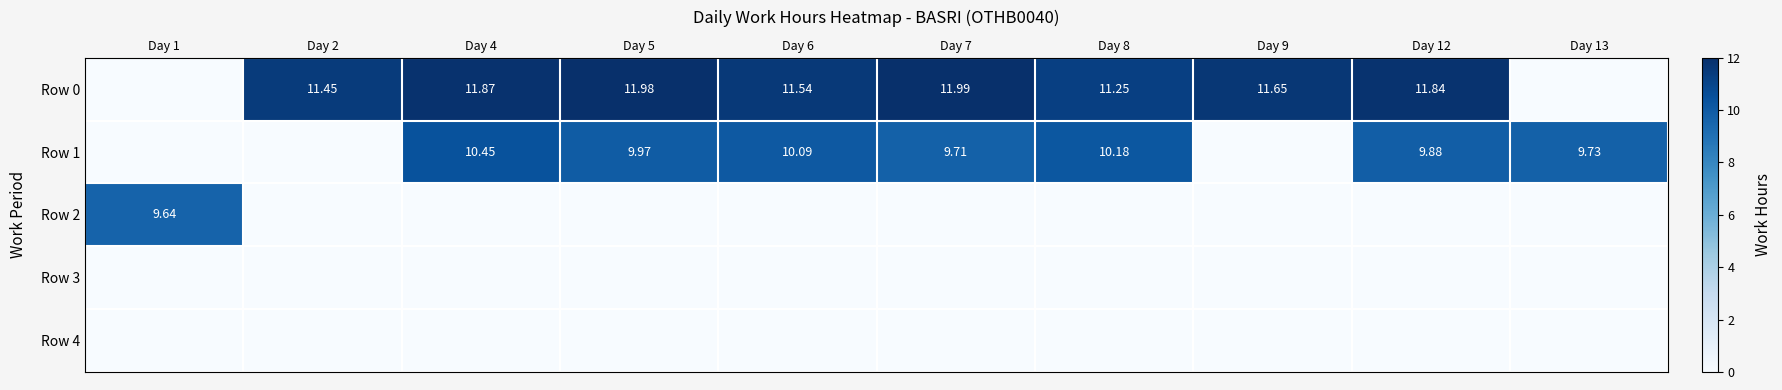

True or false: Row 3 has a value of 0.0 at Day 1.

True